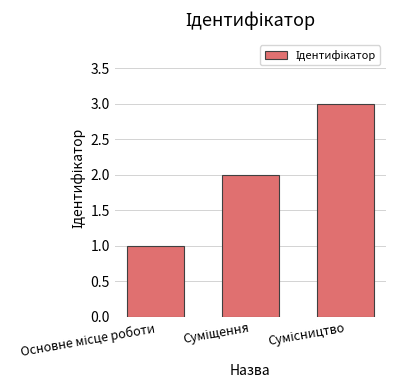

What is the sum of all values?

6